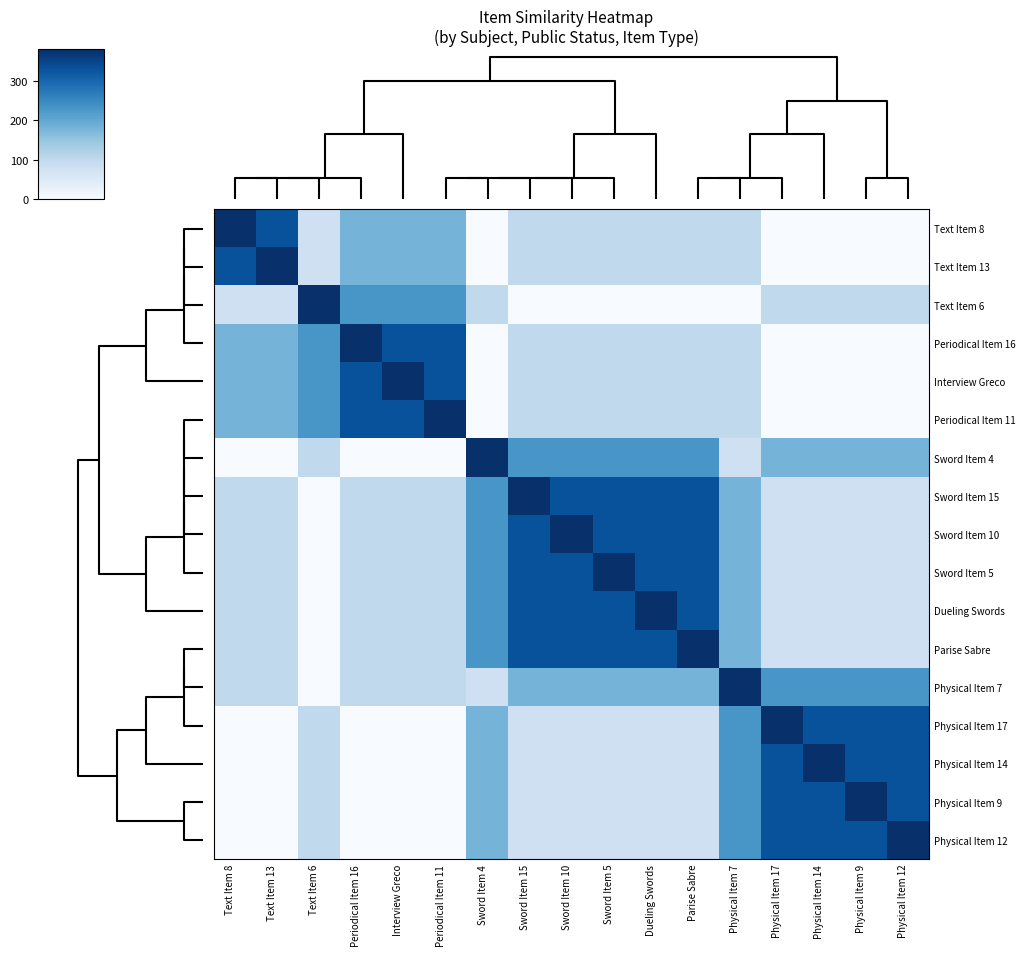

Reading left to right, what are all the values shown in this chart?

Text Item 8: Text Item 8=380	Text Item 13=330	Text Item 6=80	Periodical Item 16=180	Interview Greco=180	Periodical Item 11=180	Sword Item 4=0	Sword Item 15=100	Sword Item 10=100	Sword Item 5=100	Dueling Swords=100	Parise Sabre=100	Physical Item 7=100	Physical Item 17=0	Physical Item 14=0	Physical Item 9=0	Physical Item 12=0
Text Item 13: Text Item 8=330	Text Item 13=380	Text Item 6=80	Periodical Item 16=180	Interview Greco=180	Periodical Item 11=180	Sword Item 4=0	Sword Item 15=100	Sword Item 10=100	Sword Item 5=100	Dueling Swords=100	Parise Sabre=100	Physical Item 7=100	Physical Item 17=0	Physical Item 14=0	Physical Item 9=0	Physical Item 12=0
Text Item 6: Text Item 8=80	Text Item 13=80	Text Item 6=380	Periodical Item 16=230	Interview Greco=230	Periodical Item 11=230	Sword Item 4=100	Sword Item 15=0	Sword Item 10=0	Sword Item 5=0	Dueling Swords=0	Parise Sabre=0	Physical Item 7=0	Physical Item 17=100	Physical Item 14=100	Physical Item 9=100	Physical Item 12=100
Periodical Item 16: Text Item 8=180	Text Item 13=180	Text Item 6=230	Periodical Item 16=380	Interview Greco=330	Periodical Item 11=330	Sword Item 4=0	Sword Item 15=100	Sword Item 10=100	Sword Item 5=100	Dueling Swords=100	Parise Sabre=100	Physical Item 7=100	Physical Item 17=0	Physical Item 14=0	Physical Item 9=0	Physical Item 12=0
Interview Greco: Text Item 8=180	Text Item 13=180	Text Item 6=230	Periodical Item 16=330	Interview Greco=380	Periodical Item 11=330	Sword Item 4=0	Sword Item 15=100	Sword Item 10=100	Sword Item 5=100	Dueling Swords=100	Parise Sabre=100	Physical Item 7=100	Physical Item 17=0	Physical Item 14=0	Physical Item 9=0	Physical Item 12=0
Periodical Item 11: Text Item 8=180	Text Item 13=180	Text Item 6=230	Periodical Item 16=330	Interview Greco=330	Periodical Item 11=380	Sword Item 4=0	Sword Item 15=100	Sword Item 10=100	Sword Item 5=100	Dueling Swords=100	Parise Sabre=100	Physical Item 7=100	Physical Item 17=0	Physical Item 14=0	Physical Item 9=0	Physical Item 12=0
Sword Item 4: Text Item 8=0	Text Item 13=0	Text Item 6=100	Periodical Item 16=0	Interview Greco=0	Periodical Item 11=0	Sword Item 4=380	Sword Item 15=230	Sword Item 10=230	Sword Item 5=230	Dueling Swords=230	Parise Sabre=230	Physical Item 7=80	Physical Item 17=180	Physical Item 14=180	Physical Item 9=180	Physical Item 12=180
Sword Item 15: Text Item 8=100	Text Item 13=100	Text Item 6=0	Periodical Item 16=100	Interview Greco=100	Periodical Item 11=100	Sword Item 4=230	Sword Item 15=380	Sword Item 10=330	Sword Item 5=330	Dueling Swords=330	Parise Sabre=330	Physical Item 7=180	Physical Item 17=80	Physical Item 14=80	Physical Item 9=80	Physical Item 12=80
Sword Item 10: Text Item 8=100	Text Item 13=100	Text Item 6=0	Periodical Item 16=100	Interview Greco=100	Periodical Item 11=100	Sword Item 4=230	Sword Item 15=330	Sword Item 10=380	Sword Item 5=330	Dueling Swords=330	Parise Sabre=330	Physical Item 7=180	Physical Item 17=80	Physical Item 14=80	Physical Item 9=80	Physical Item 12=80
Sword Item 5: Text Item 8=100	Text Item 13=100	Text Item 6=0	Periodical Item 16=100	Interview Greco=100	Periodical Item 11=100	Sword Item 4=230	Sword Item 15=330	Sword Item 10=330	Sword Item 5=380	Dueling Swords=330	Parise Sabre=330	Physical Item 7=180	Physical Item 17=80	Physical Item 14=80	Physical Item 9=80	Physical Item 12=80
Dueling Swords: Text Item 8=100	Text Item 13=100	Text Item 6=0	Periodical Item 16=100	Interview Greco=100	Periodical Item 11=100	Sword Item 4=230	Sword Item 15=330	Sword Item 10=330	Sword Item 5=330	Dueling Swords=380	Parise Sabre=330	Physical Item 7=180	Physical Item 17=80	Physical Item 14=80	Physical Item 9=80	Physical Item 12=80
Parise Sabre: Text Item 8=100	Text Item 13=100	Text Item 6=0	Periodical Item 16=100	Interview Greco=100	Periodical Item 11=100	Sword Item 4=230	Sword Item 15=330	Sword Item 10=330	Sword Item 5=330	Dueling Swords=330	Parise Sabre=380	Physical Item 7=180	Physical Item 17=80	Physical Item 14=80	Physical Item 9=80	Physical Item 12=80
Physical Item 7: Text Item 8=100	Text Item 13=100	Text Item 6=0	Periodical Item 16=100	Interview Greco=100	Periodical Item 11=100	Sword Item 4=80	Sword Item 15=180	Sword Item 10=180	Sword Item 5=180	Dueling Swords=180	Parise Sabre=180	Physical Item 7=380	Physical Item 17=230	Physical Item 14=230	Physical Item 9=230	Physical Item 12=230
Physical Item 17: Text Item 8=0	Text Item 13=0	Text Item 6=100	Periodical Item 16=0	Interview Greco=0	Periodical Item 11=0	Sword Item 4=180	Sword Item 15=80	Sword Item 10=80	Sword Item 5=80	Dueling Swords=80	Parise Sabre=80	Physical Item 7=230	Physical Item 17=380	Physical Item 14=330	Physical Item 9=330	Physical Item 12=330
Physical Item 14: Text Item 8=0	Text Item 13=0	Text Item 6=100	Periodical Item 16=0	Interview Greco=0	Periodical Item 11=0	Sword Item 4=180	Sword Item 15=80	Sword Item 10=80	Sword Item 5=80	Dueling Swords=80	Parise Sabre=80	Physical Item 7=230	Physical Item 17=330	Physical Item 14=380	Physical Item 9=330	Physical Item 12=330
Physical Item 9: Text Item 8=0	Text Item 13=0	Text Item 6=100	Periodical Item 16=0	Interview Greco=0	Periodical Item 11=0	Sword Item 4=180	Sword Item 15=80	Sword Item 10=80	Sword Item 5=80	Dueling Swords=80	Parise Sabre=80	Physical Item 7=230	Physical Item 17=330	Physical Item 14=330	Physical Item 9=380	Physical Item 12=330
Physical Item 12: Text Item 8=0	Text Item 13=0	Text Item 6=100	Periodical Item 16=0	Interview Greco=0	Periodical Item 11=0	Sword Item 4=180	Sword Item 15=80	Sword Item 10=80	Sword Item 5=80	Dueling Swords=80	Parise Sabre=80	Physical Item 7=230	Physical Item 17=330	Physical Item 14=330	Physical Item 9=330	Physical Item 12=380